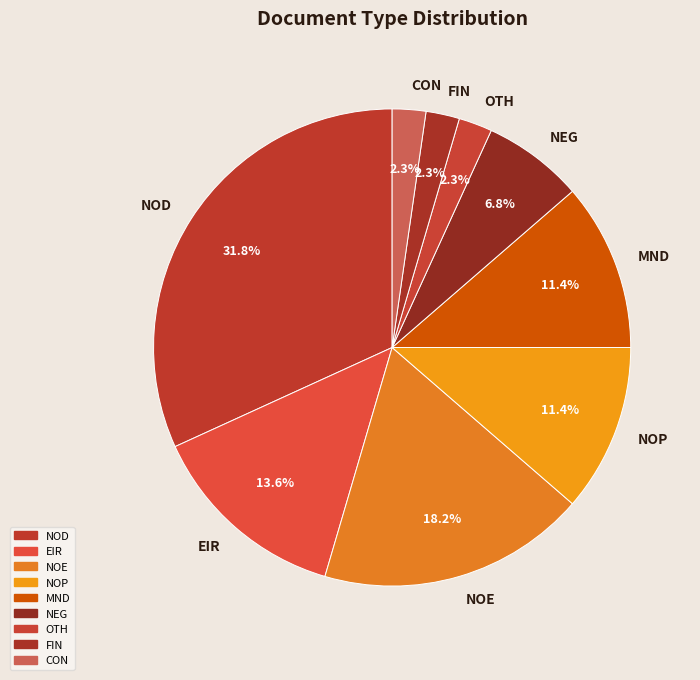

Which category has the biggest portion of the pie?

NOD